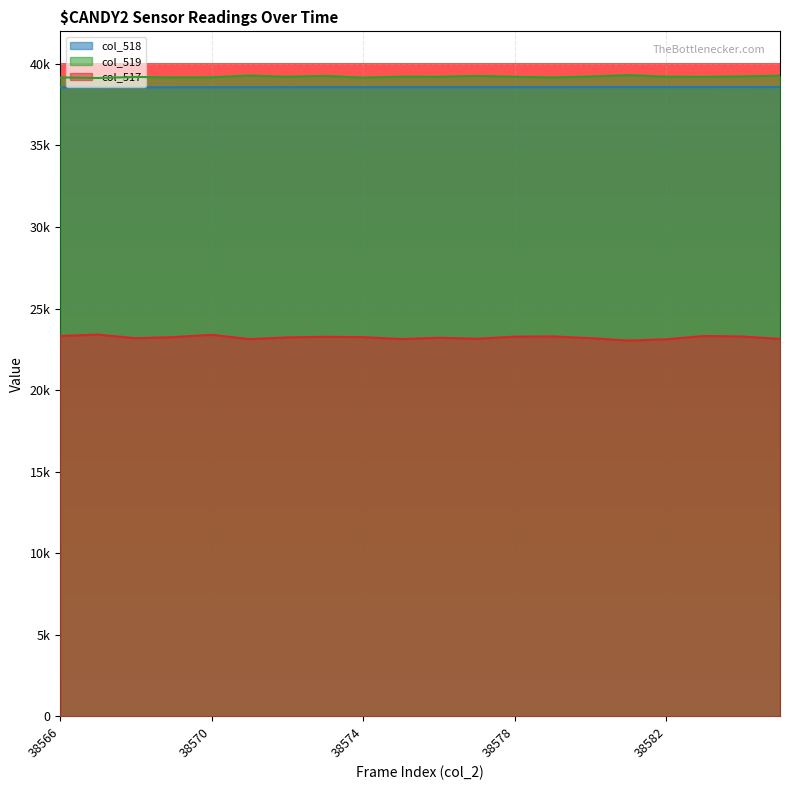

Which series has the largest total across all categories?

col_519